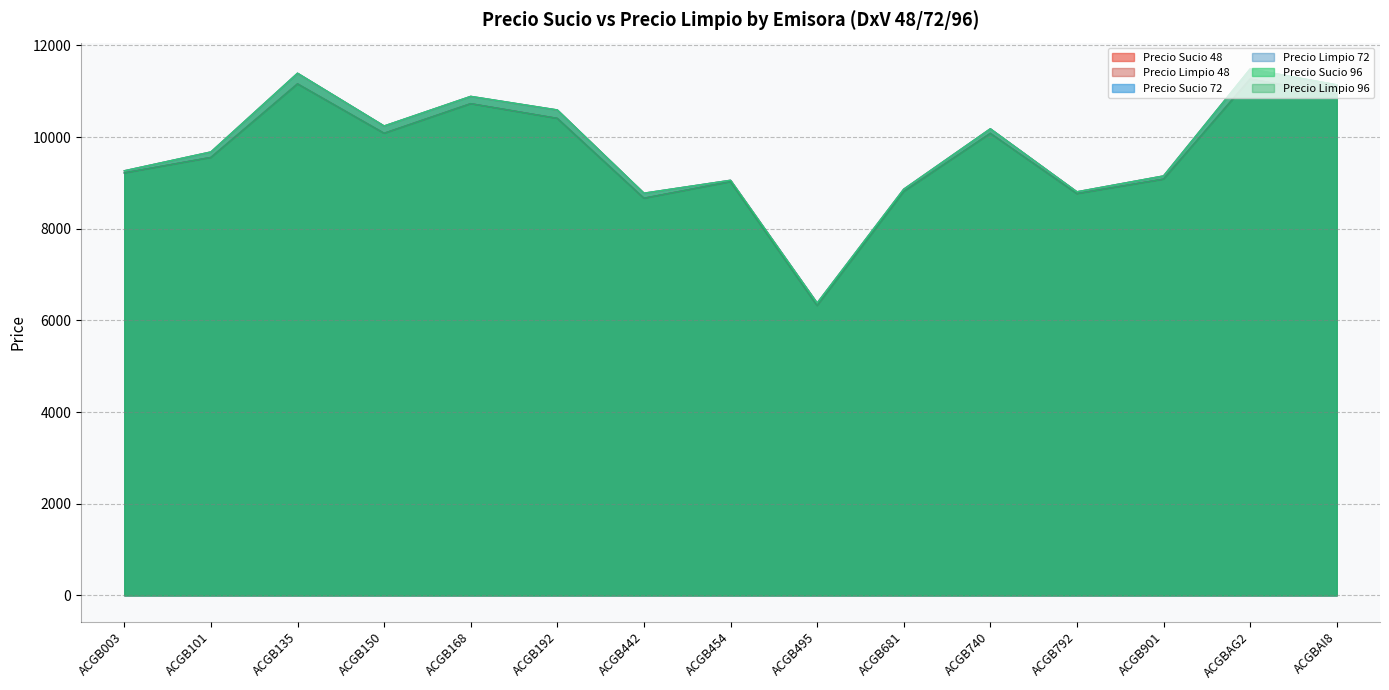

What are all the series names shown in the legend?

Precio Sucio 48, Precio Limpio 48, Precio Sucio 72, Precio Limpio 72, Precio Sucio 96, Precio Limpio 96